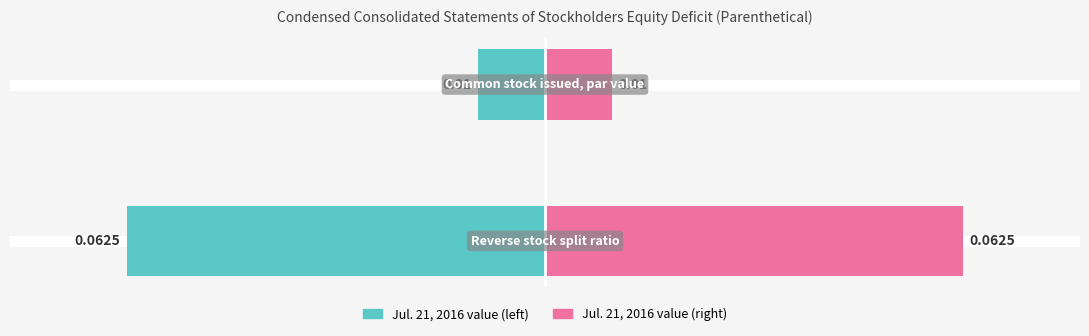

Which series has the largest range (max minus min)?

Jul. 21, 2016$ / shares (left)